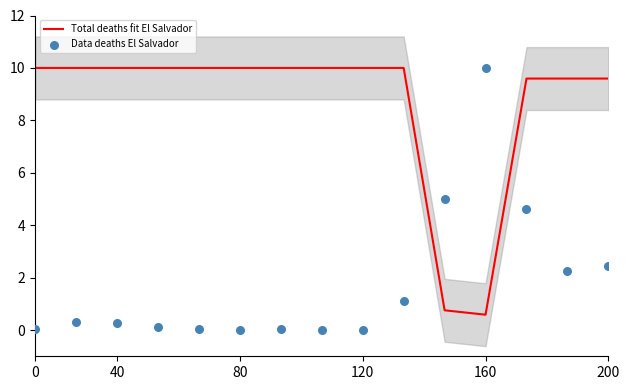

What are all the series names shown in the legend?

Total deaths fit El Salvador, Data deaths El Salvador